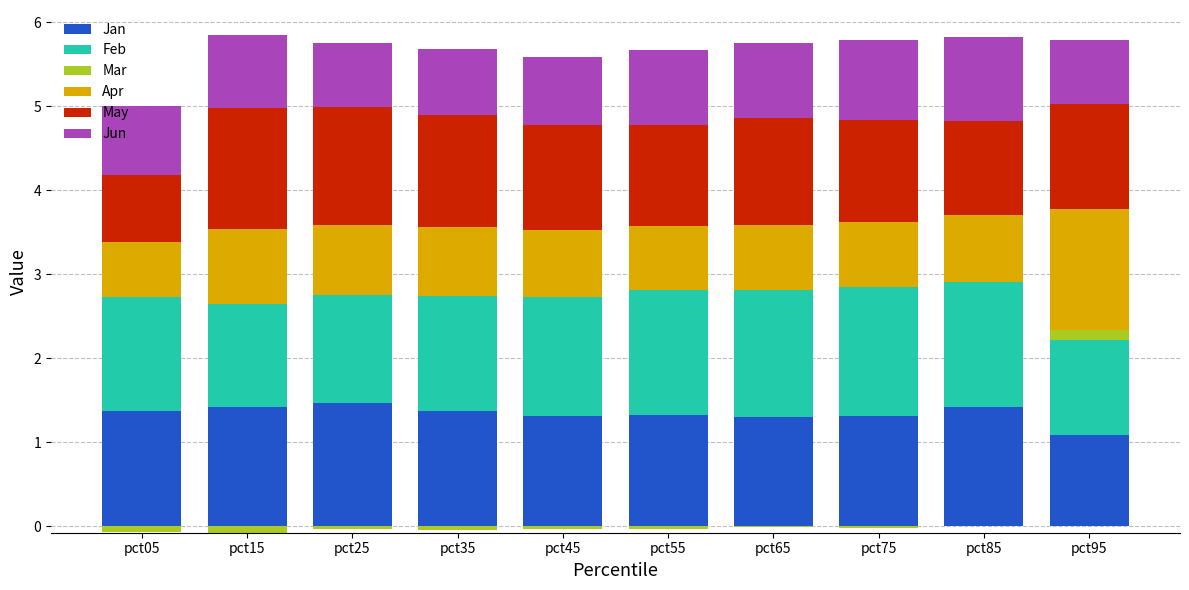

Reading left to right, what are all the values shown in this chart?

Jan: pct05=1.4	pct15=1.4	pct25=1.5	pct35=1.4	pct45=1.3	pct55=1.3	pct65=1.3	pct75=1.3	pct85=1.4	pct95=1.1
Feb: pct05=1.4	pct15=1.2	pct25=1.3	pct35=1.4	pct45=1.4	pct55=1.5	pct65=1.5	pct75=1.5	pct85=1.5	pct95=1.1
Mar: pct05=0.0	pct15=0.0	pct25=0.0	pct35=0.0	pct45=0.0	pct55=0.0	pct65=0.0	pct75=0.0	pct85=0.0	pct95=0.1
Apr: pct05=0.7	pct15=0.9	pct25=0.8	pct35=0.8	pct45=0.8	pct55=0.8	pct65=0.8	pct75=0.8	pct85=0.8	pct95=1.4
May: pct05=0.8	pct15=1.4	pct25=1.4	pct35=1.3	pct45=1.3	pct55=1.2	pct65=1.3	pct75=1.2	pct85=1.1	pct95=1.2
Jun: pct05=0.8	pct15=0.9	pct25=0.8	pct35=0.8	pct45=0.8	pct55=0.9	pct65=0.9	pct75=0.9	pct85=1.0	pct95=0.8